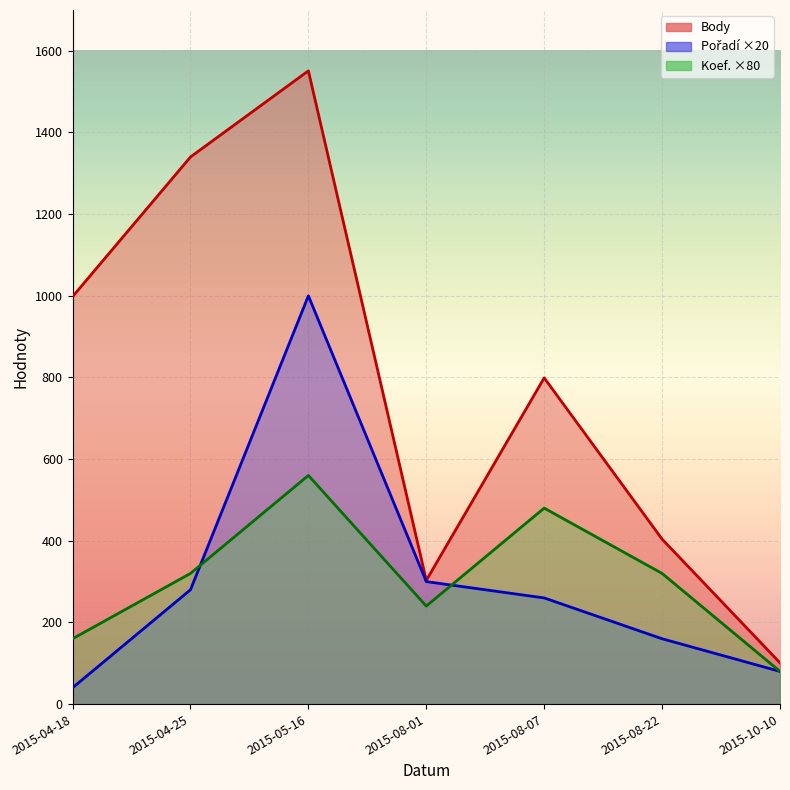

Which series has the largest total across all categories?

Body